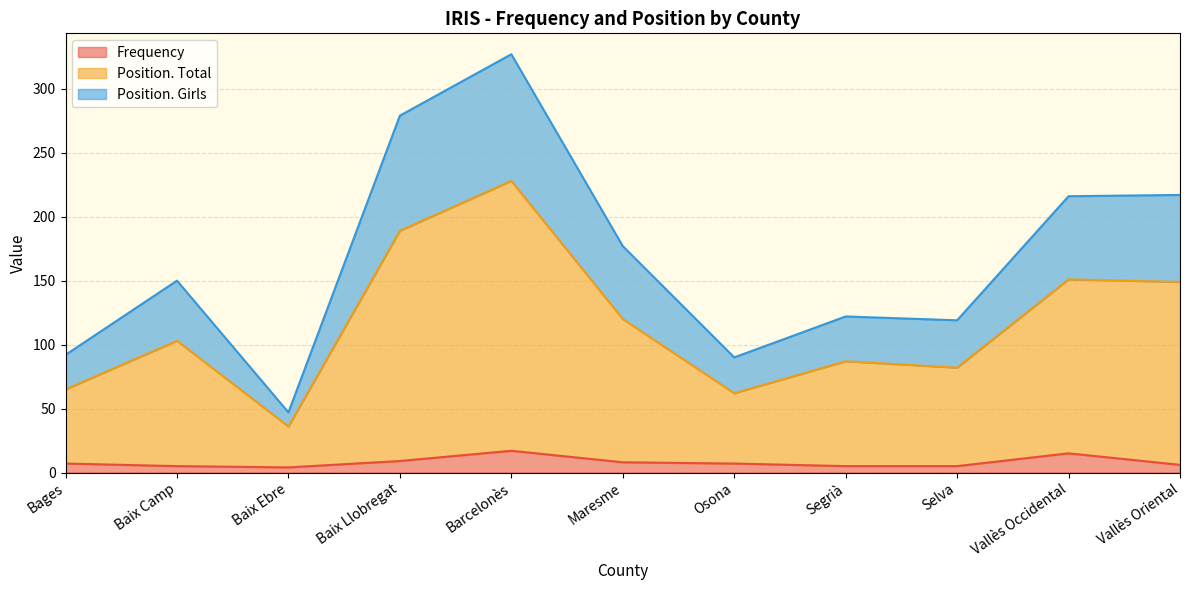

What is the highest value of the Frequency series?

17